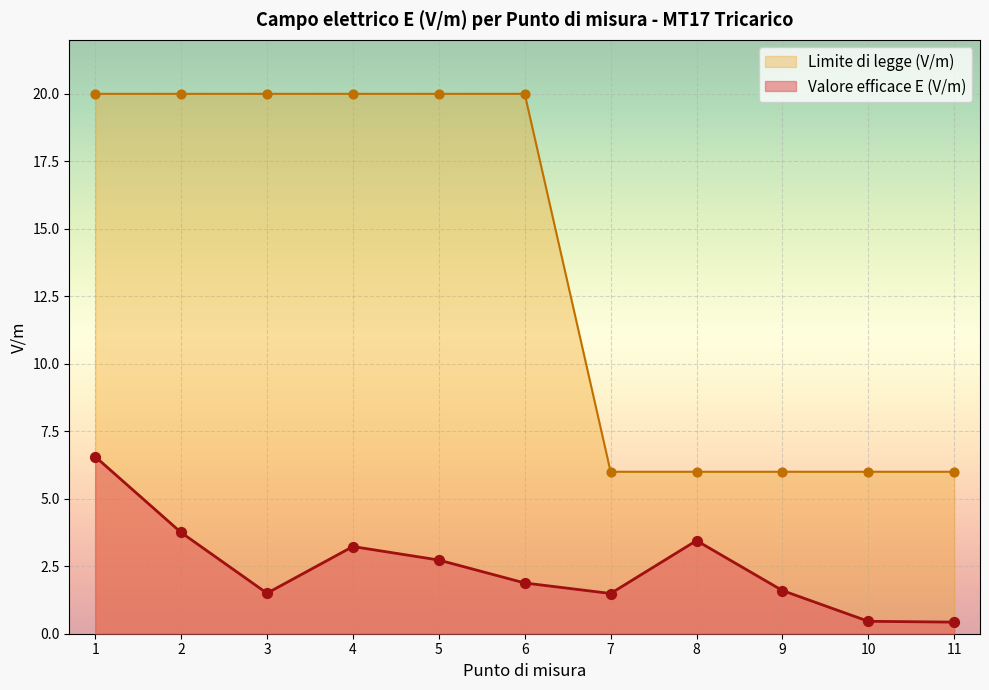

At how many categories does at least one series exceed 11?

6